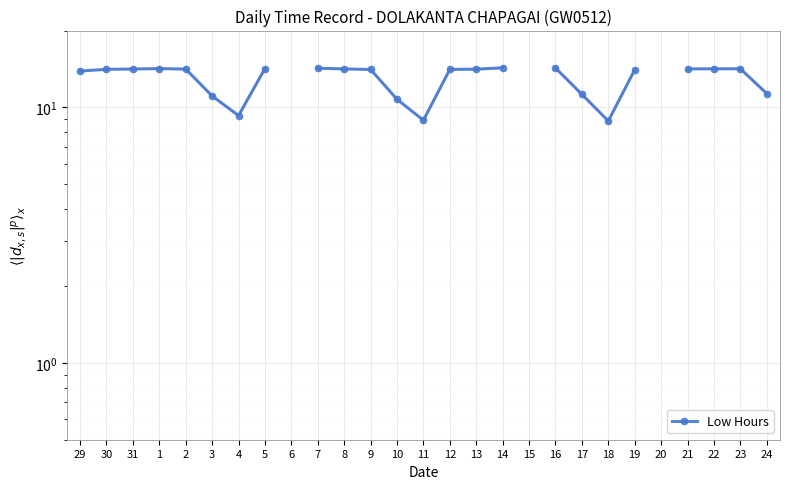

Which label corresponds to the largest value in the chart?

14